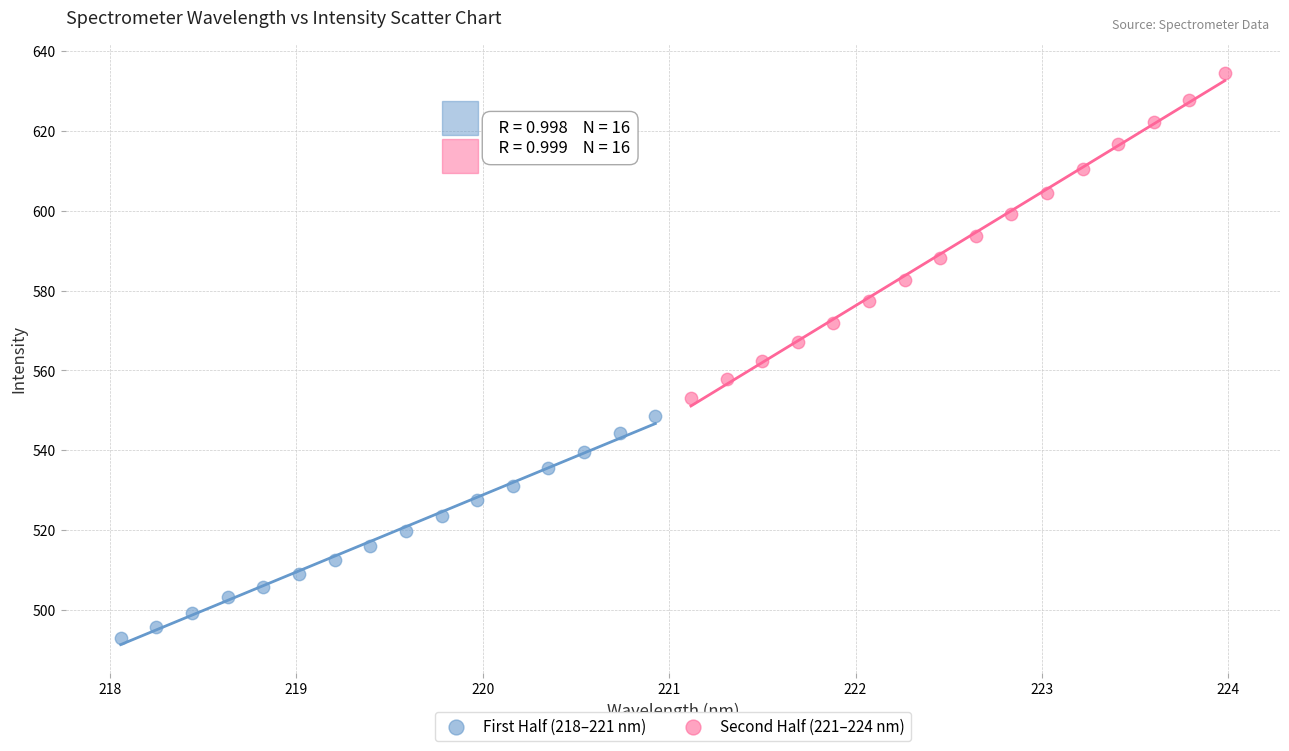

Which series reaches the maximum Y coordinate?

Second Half (221–224 nm)